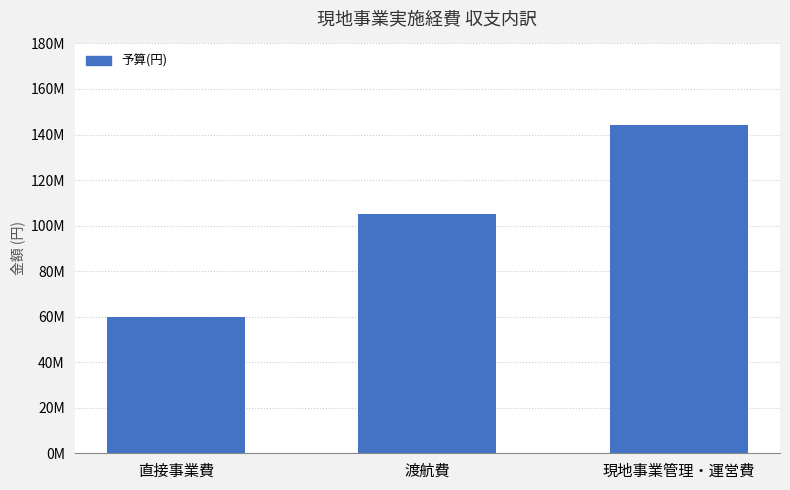

Does the chart contain any negative values?

No